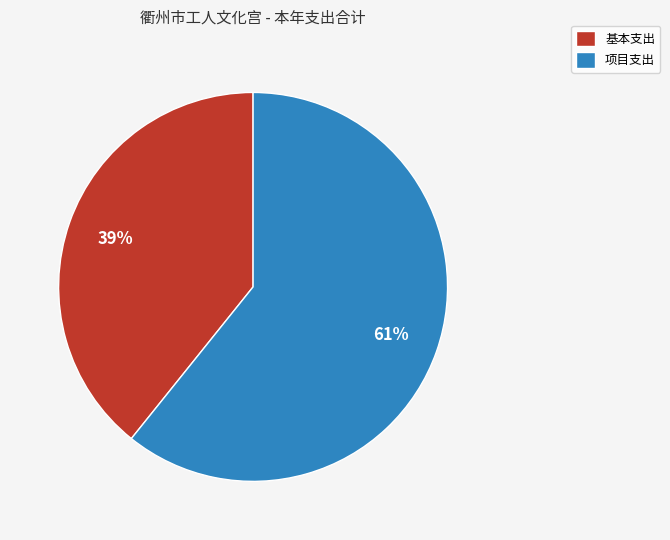

True or false: 项目支出 accounts for 46% of the total.

False